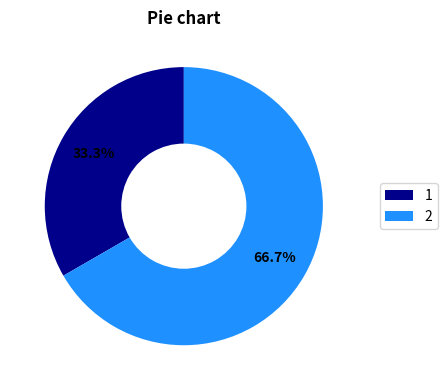

Is there any slice that represents more than half of the pie?

Yes